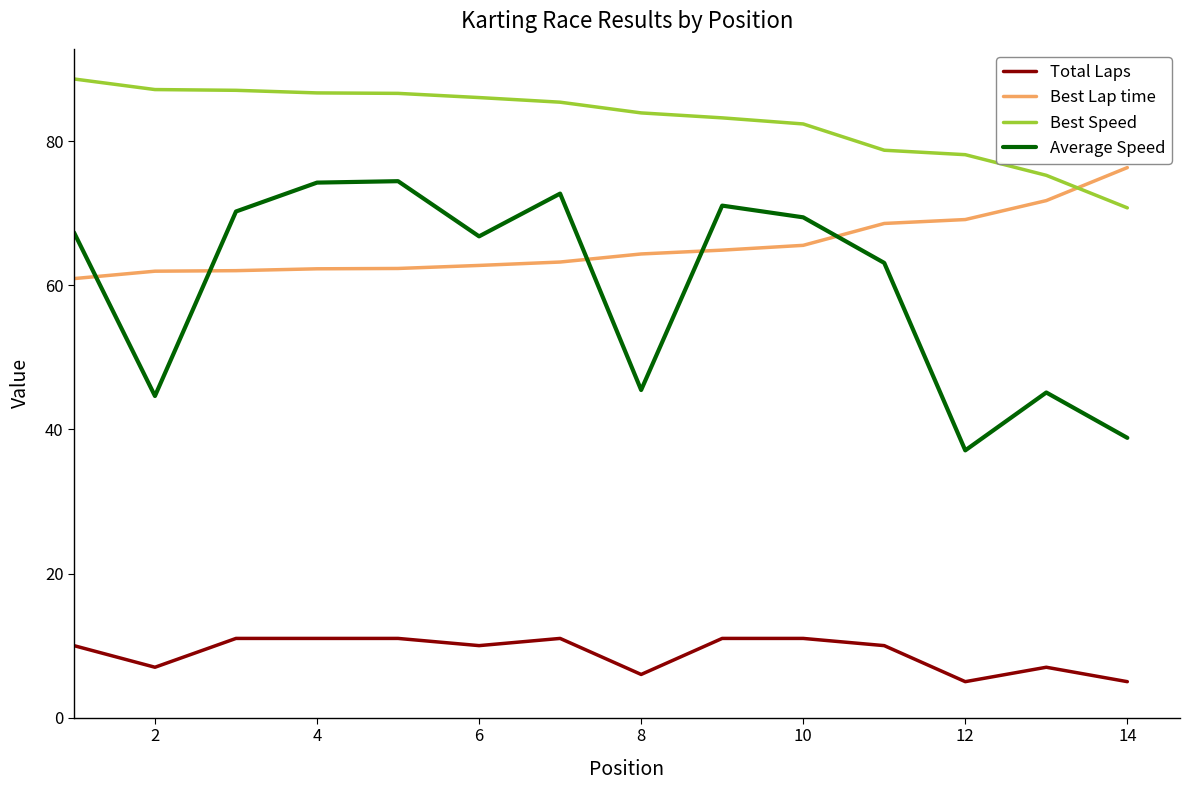

True or false: Average Speed and Best Speed intersect in this chart.

False